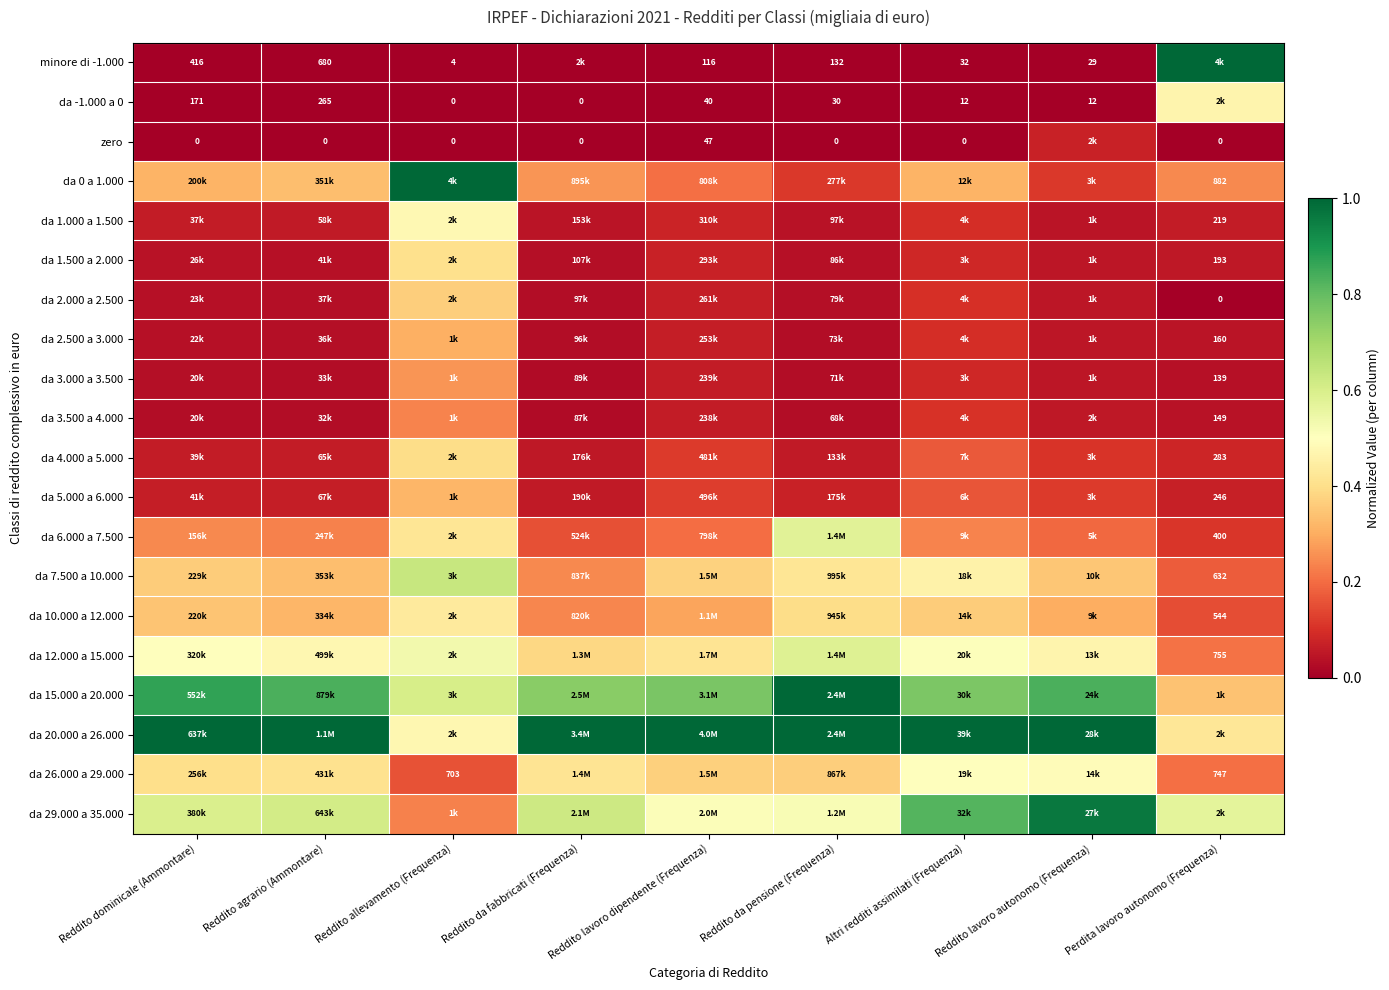

What is the total value across all series at Reddito lavoro dipendente (Frequenza)?

4.8